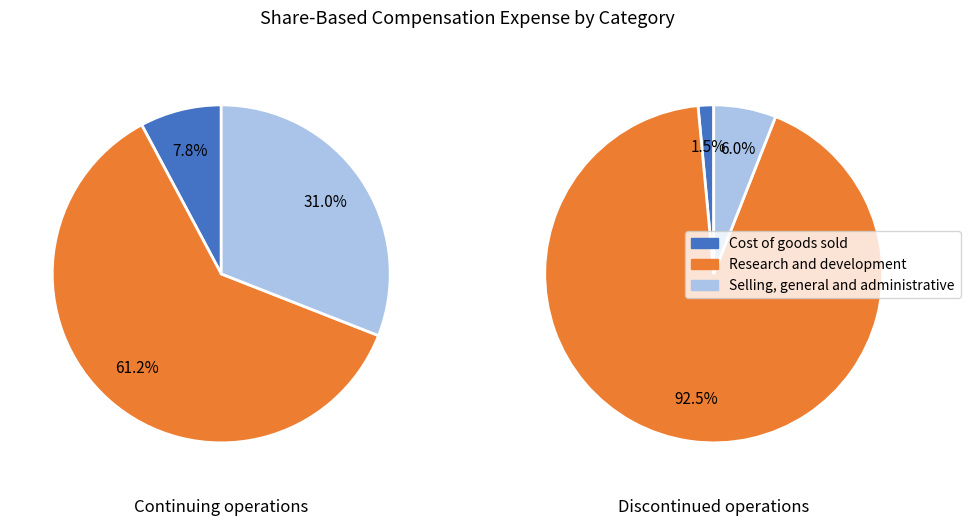

True or false: Cost of goods sold accounts for 7% of the total.

False